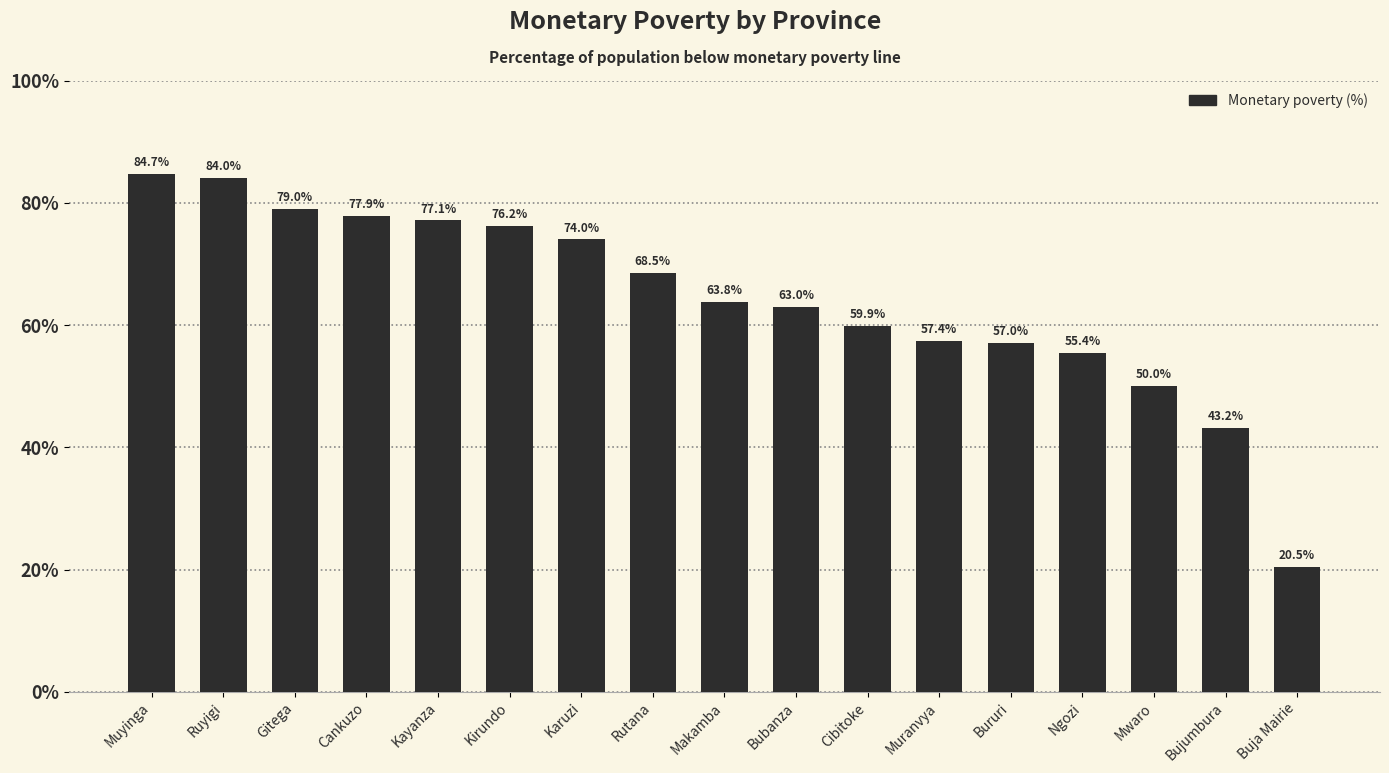

At which label does the data first exceed 63?

Muyinga